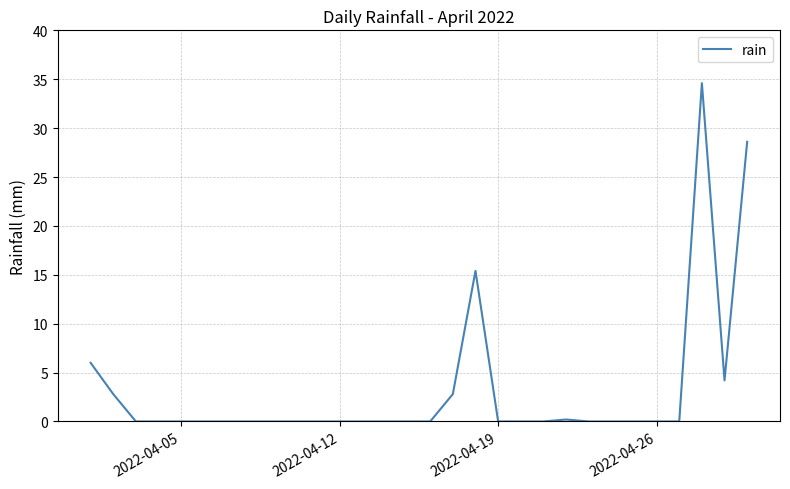

True or false: the data has more than 1 interior local peaks.

True